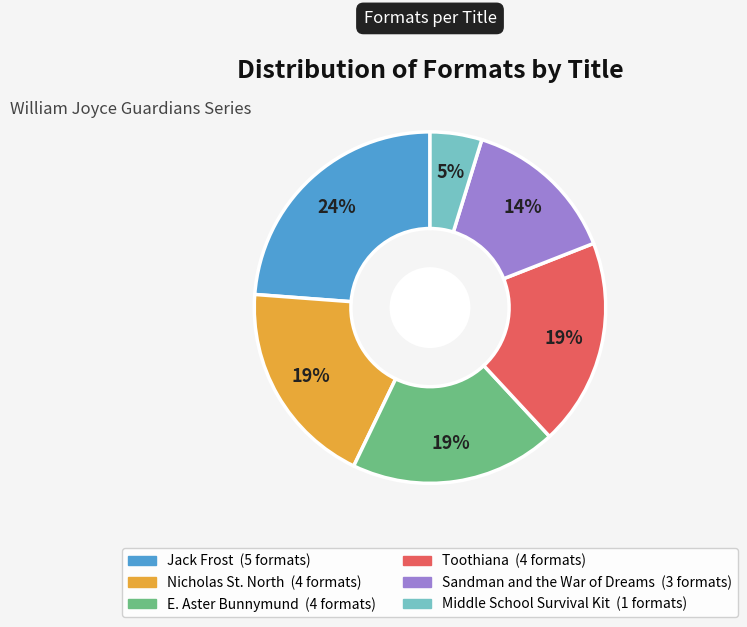

To the nearest percent, what percentage of the pie is Jack Frost?

24%